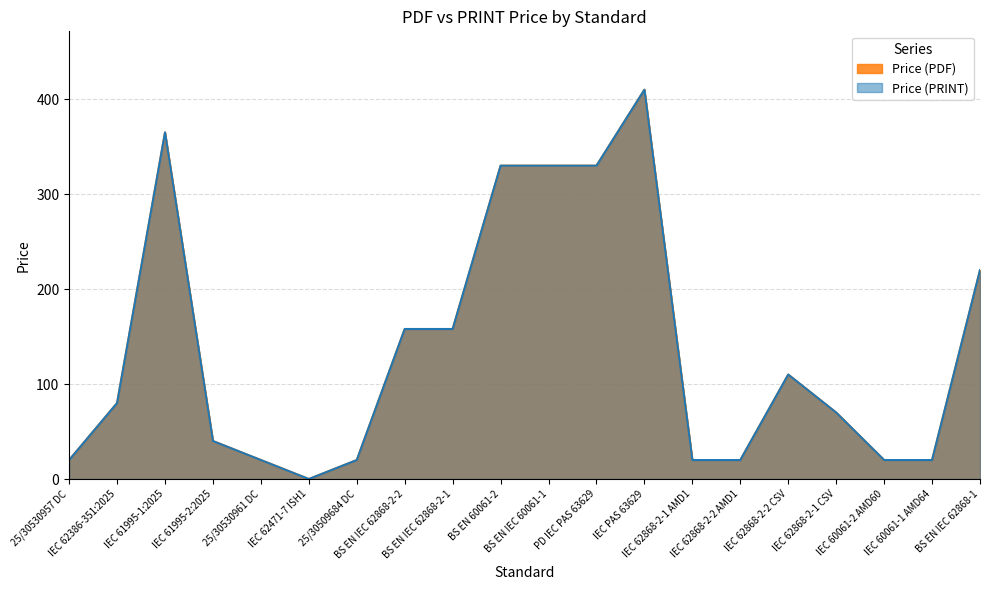

Reading left to right, what are all the values shown in this chart?

Price (PDF): 20	80	365	40	20	0	20	158	158	330	330	330	410	20	20	110	70	20	20	220
Price (PRINT): 20	80	365	40	20	0	20	158	158	330	330	330	410	20	20	110	70	20	20	220